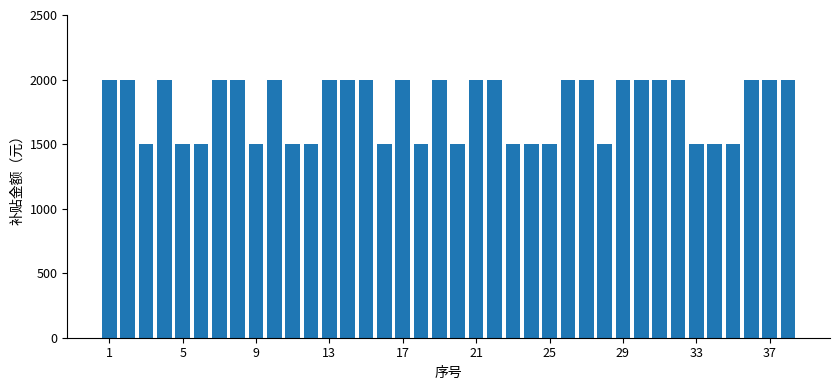

What is the minimum value shown in the chart?

1500